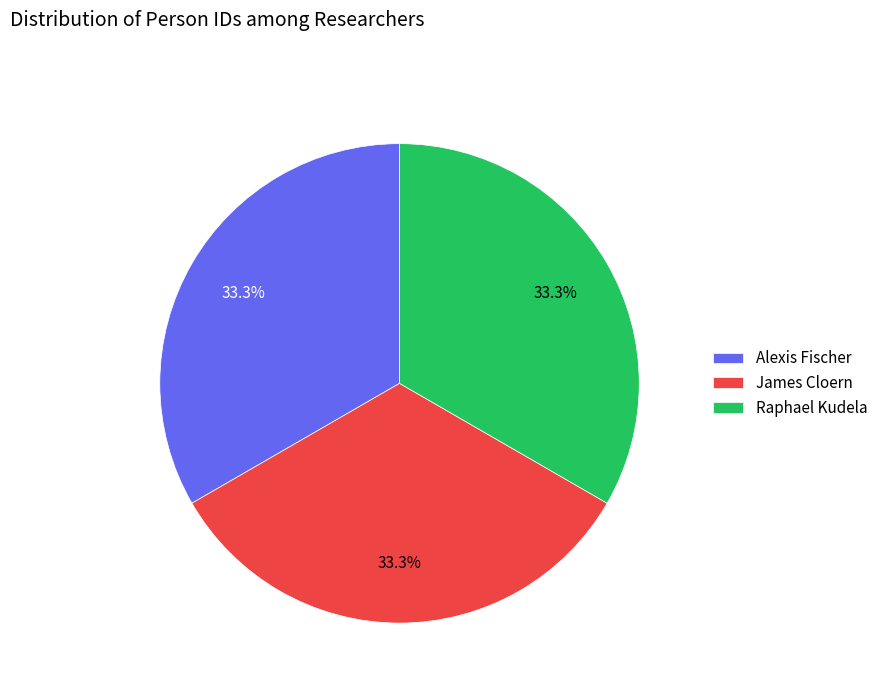

Does James Cloern represent more than half of the total?

No